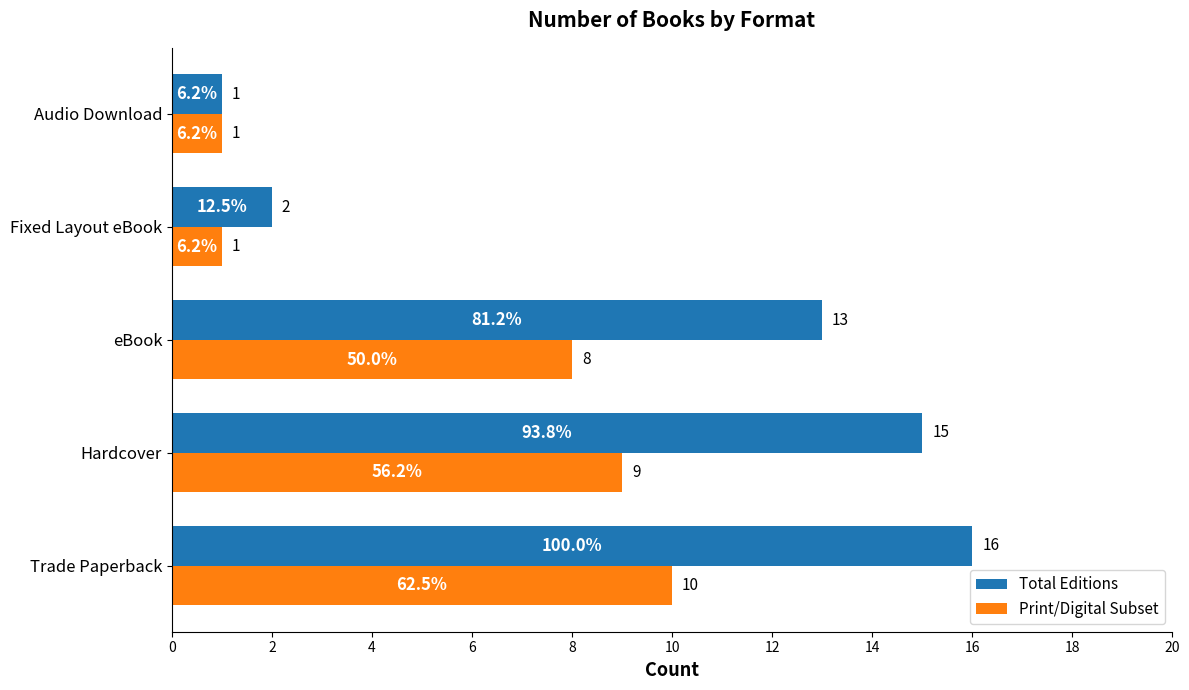

How many Print/Digital Subset values are between 1 and 9?

4